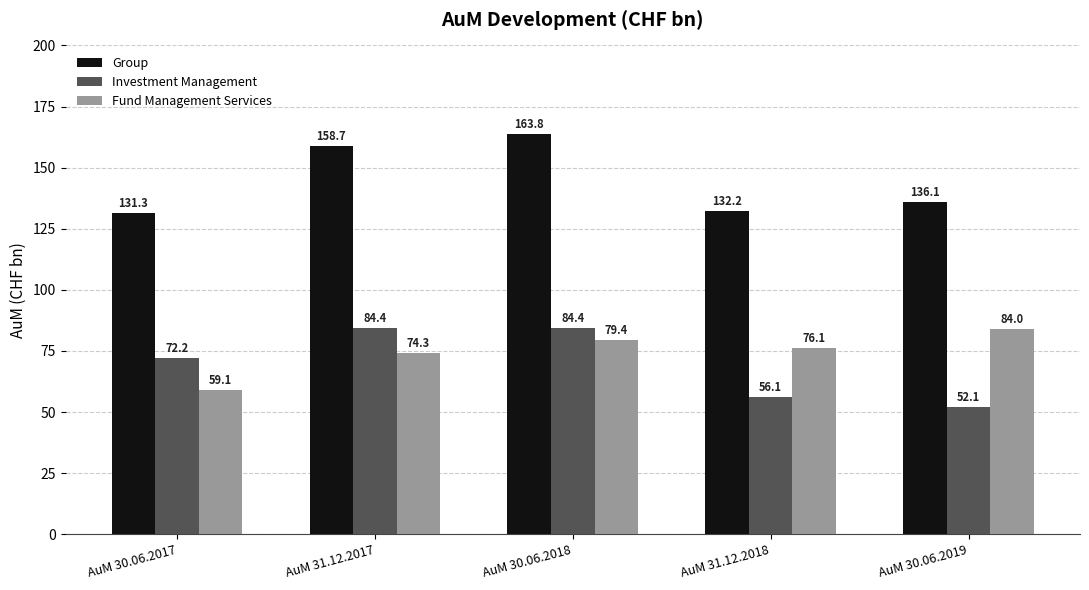

Which category has the lowest value across all series?

AuM 30.06.2019